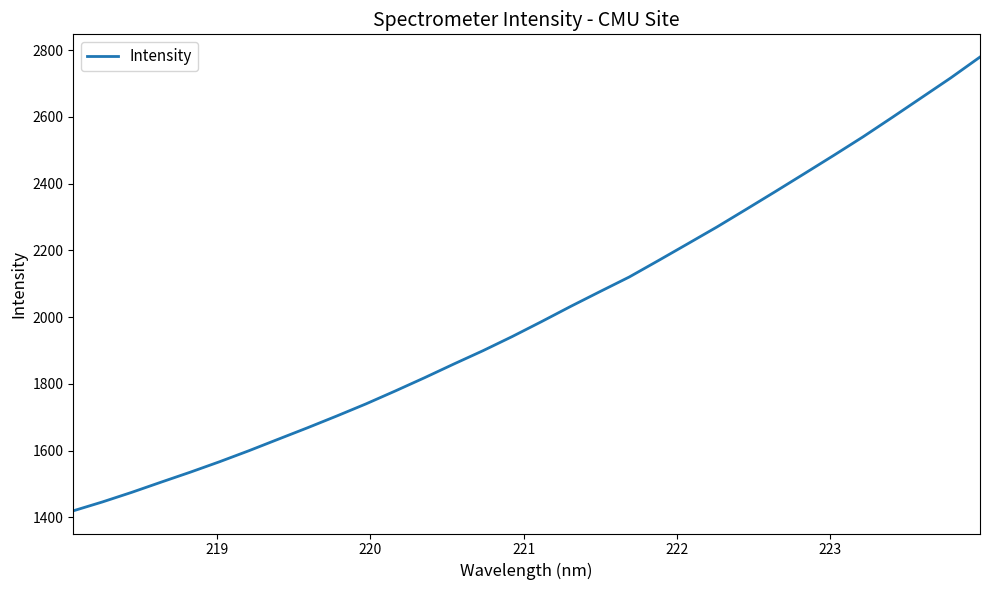

What is the difference between the maximum and minimum values?

1360.1